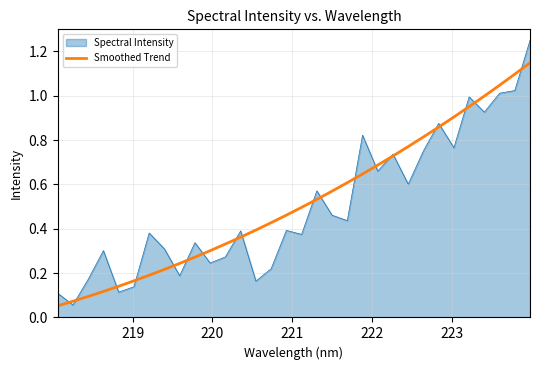

List the series in order of their peak value, lowest first.

Smoothed Trend, Spectral Intensity